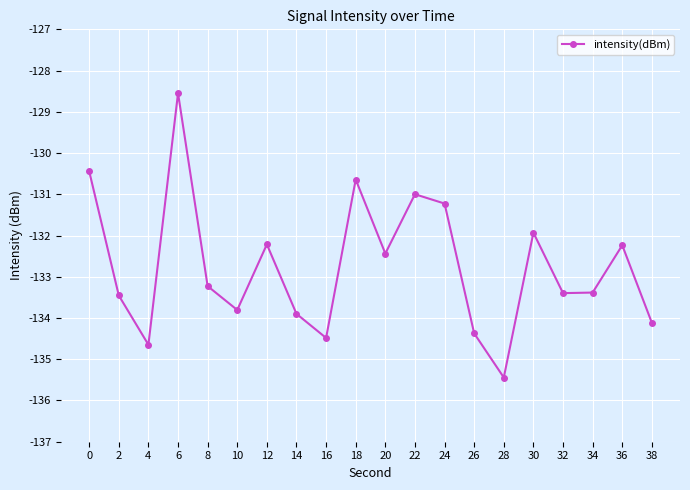

What is the maximum value shown in the chart?

-128.5